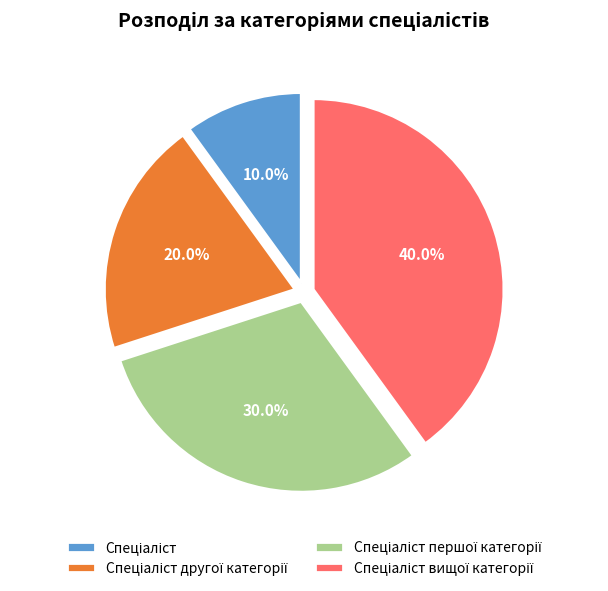

How many slices are in this pie chart?

4